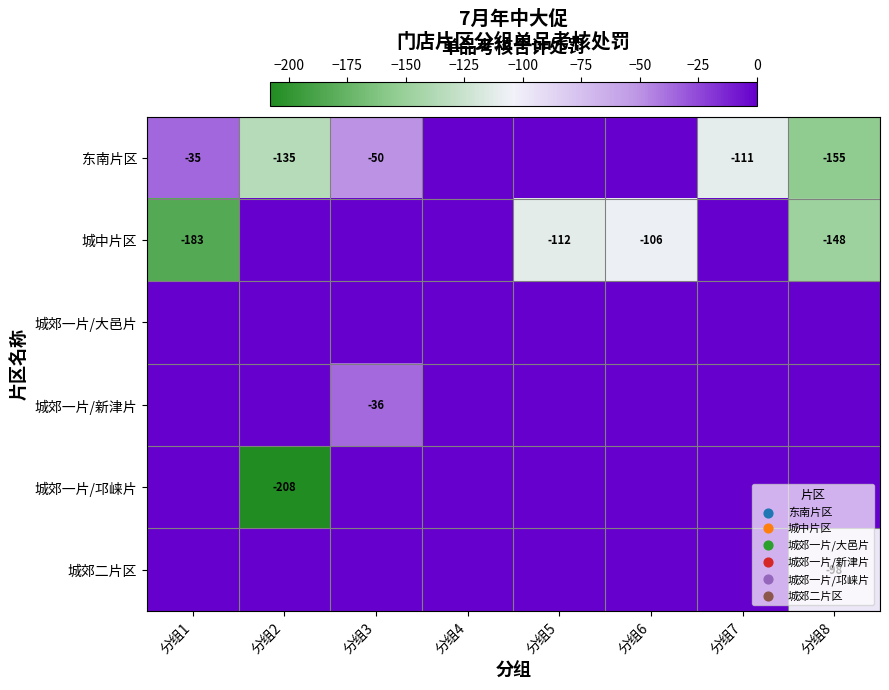

What is the spread (max minus min) of values at 分组3?

50.0